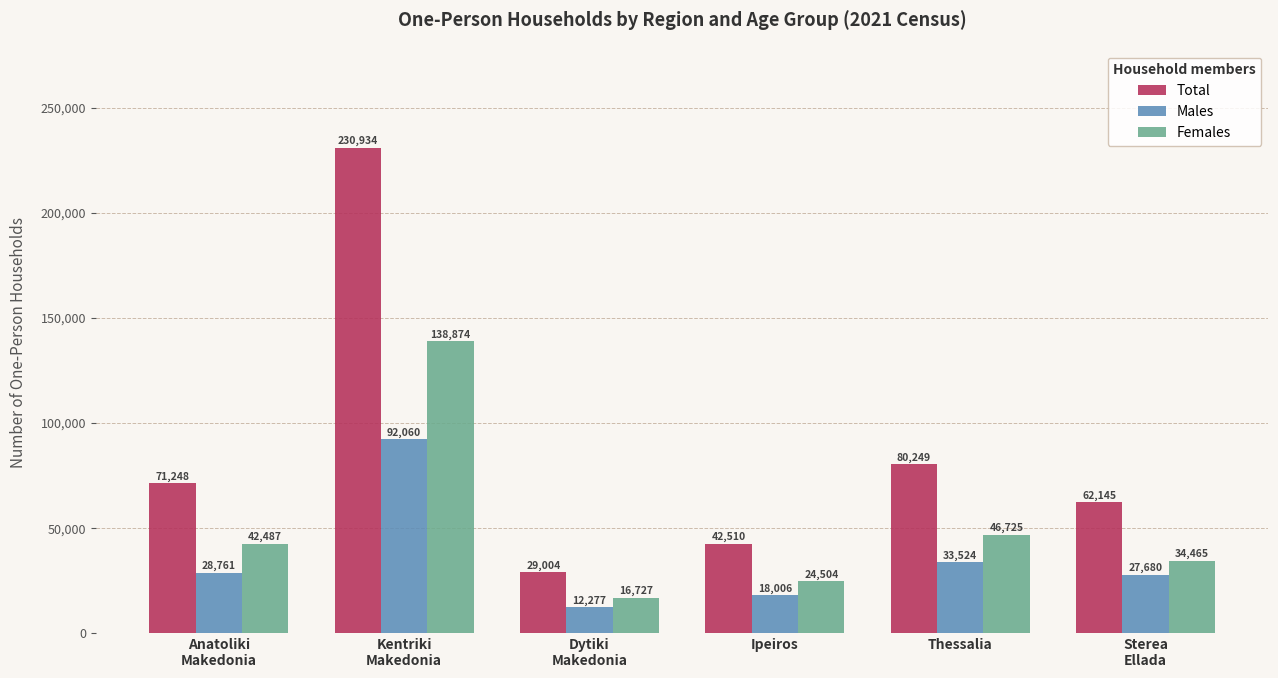

Does the chart contain stacked bars?

No